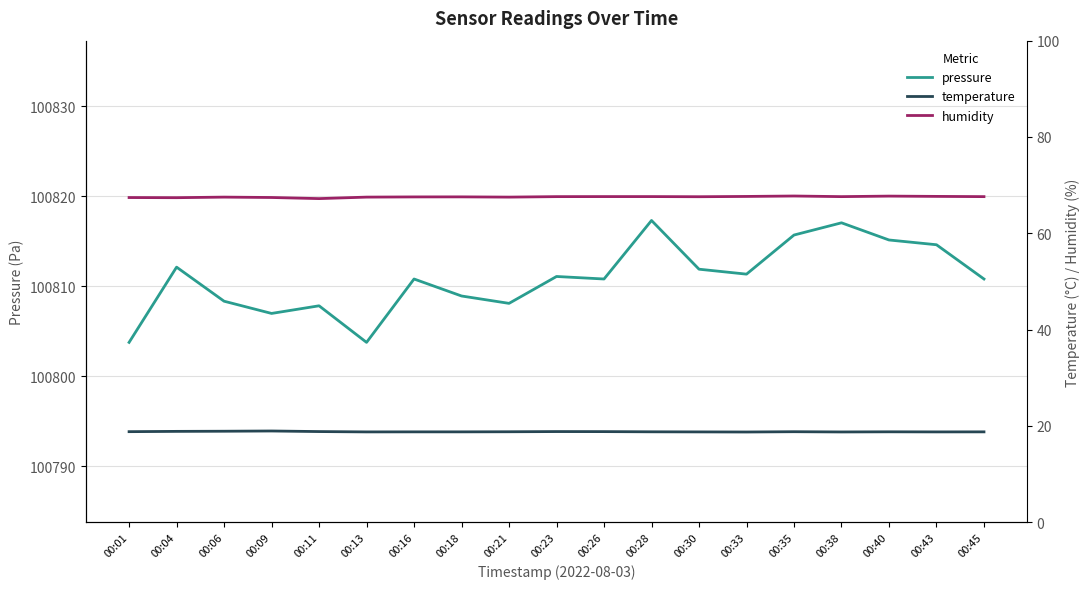

True or false: temperature has more than 0 points higher than both neighbors.

True